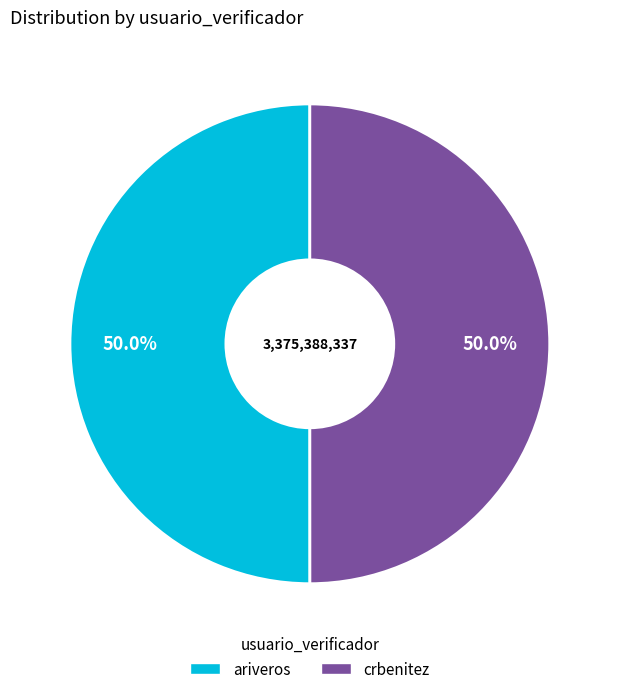

Combined, do ariveros and crbenitez account for over 50%?

Yes